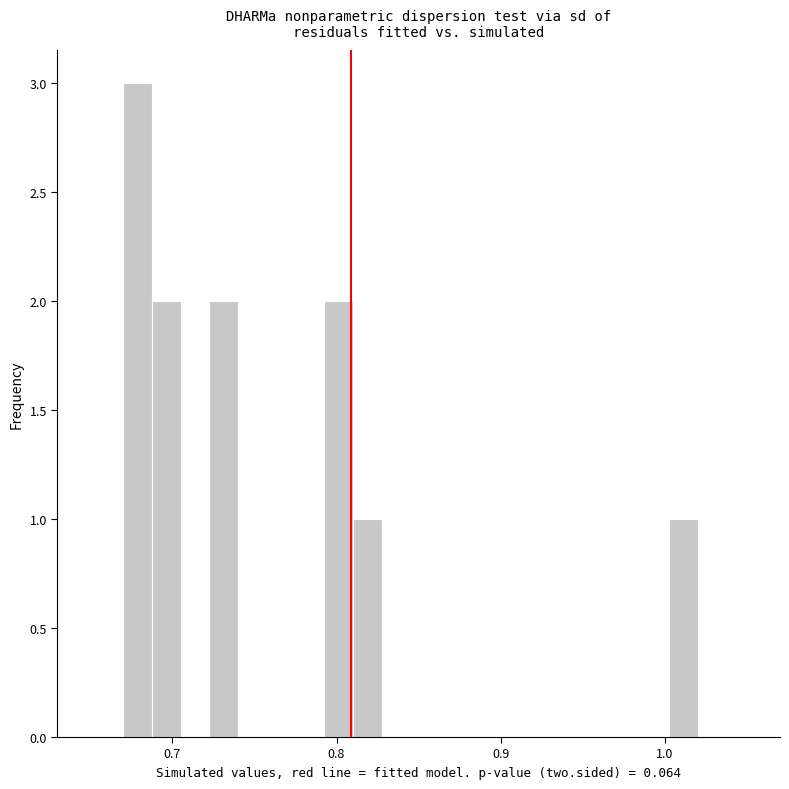

Around what value on the x-axis is the tallest bar? Give the approximate position of its centre, as read against the axis.

0.68